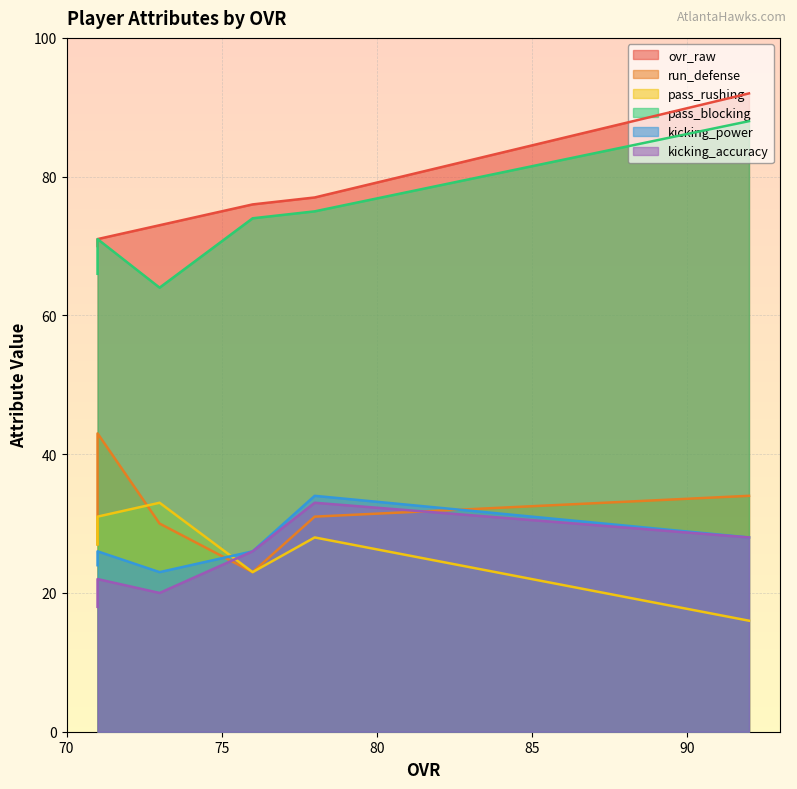

What is the difference between the maximum and minimum values in the pass_rushing series?

17